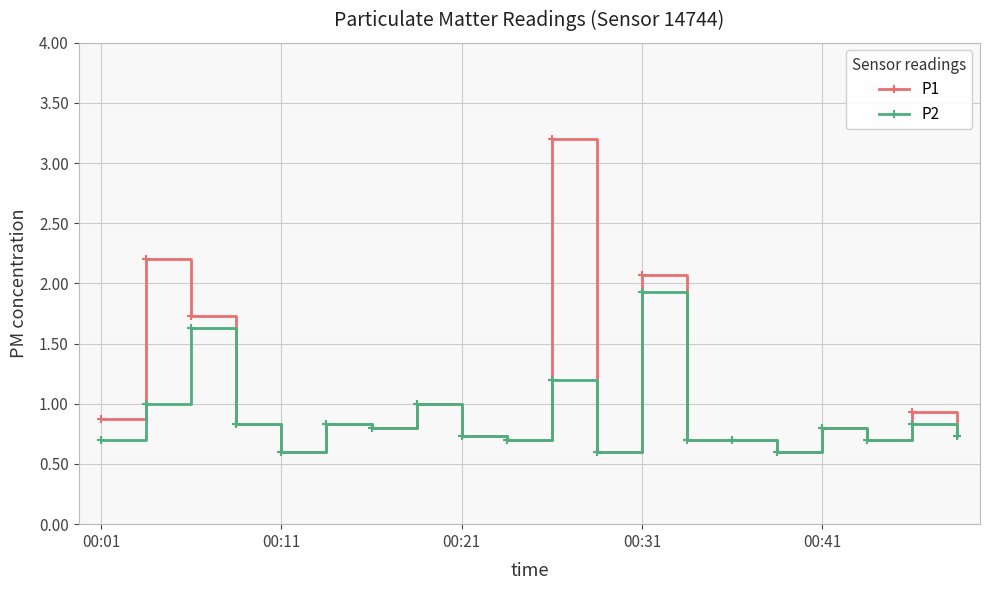

At how many categories does at least one series exceed 0?

20